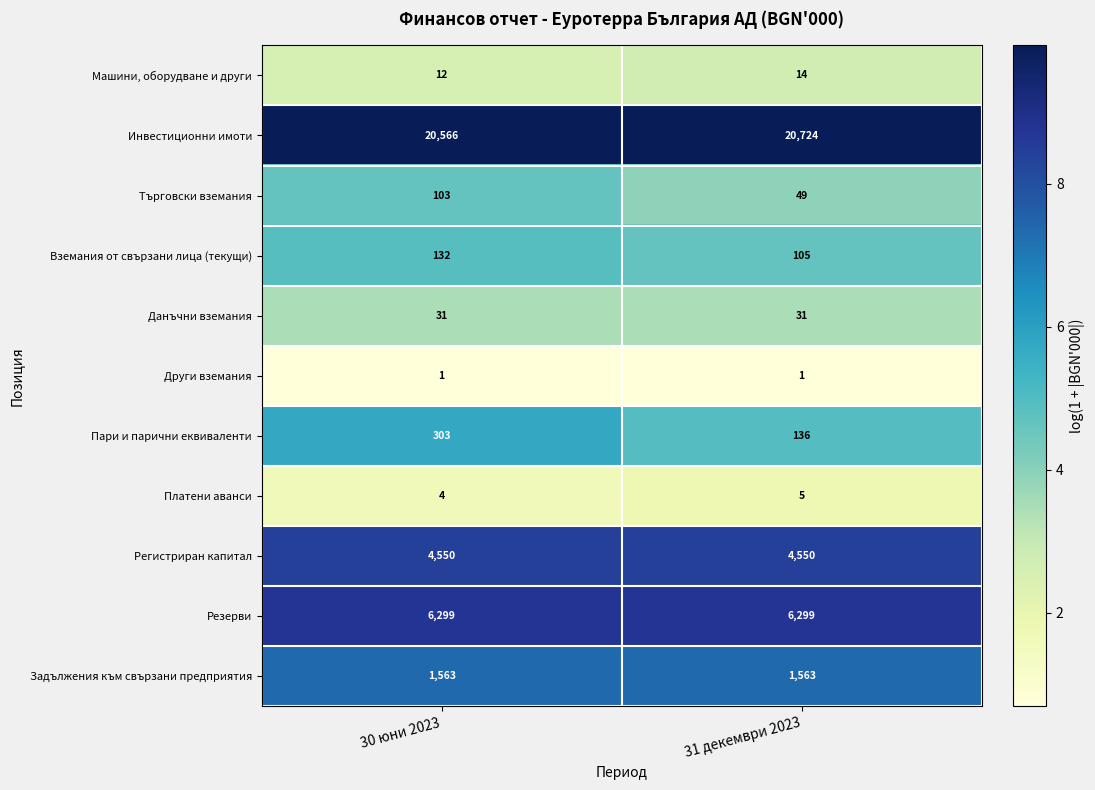

What is the sum of all Регистриран капитал values?

9100